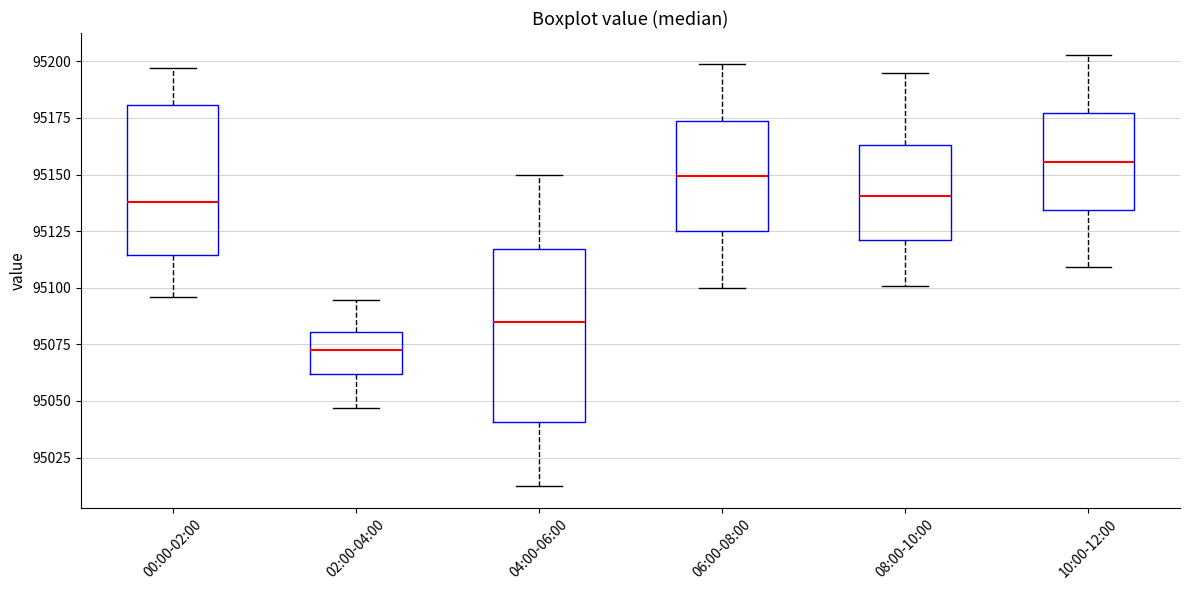

Where is the upper edge of the box for 02:00-04:00 on the y-axis? The values are not printed on the chart, so give them approximately, as read against the axis.

95080